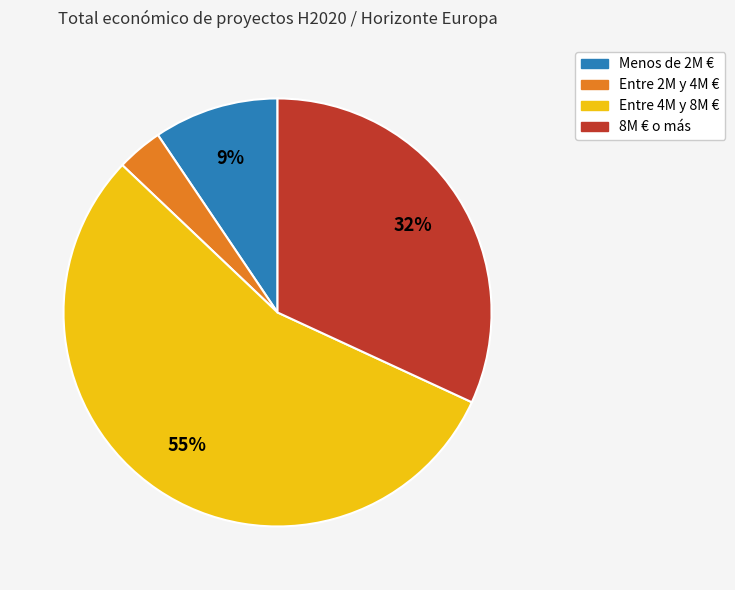

Is there a majority slice in this chart?

Yes